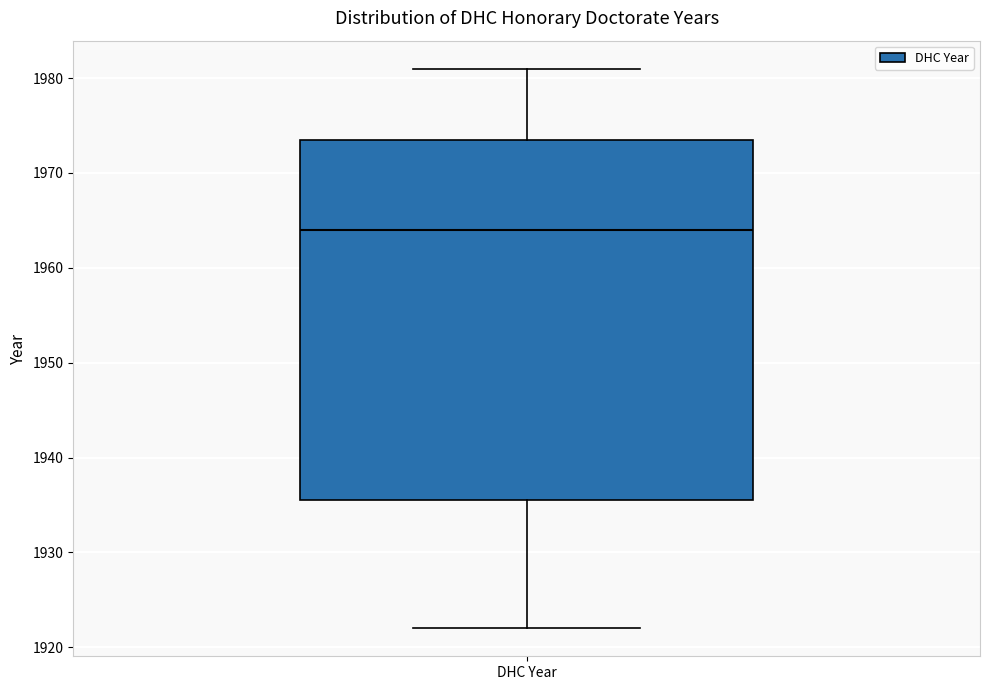

Read this box plot against the y-axis: the position of the median line, the range covered by the box, and the ends of both whiskers. The values are not printed on the chart, so give them approximately, as read against the axis.

median 1964, box 1936 to 1974, whiskers 1922 to 1981